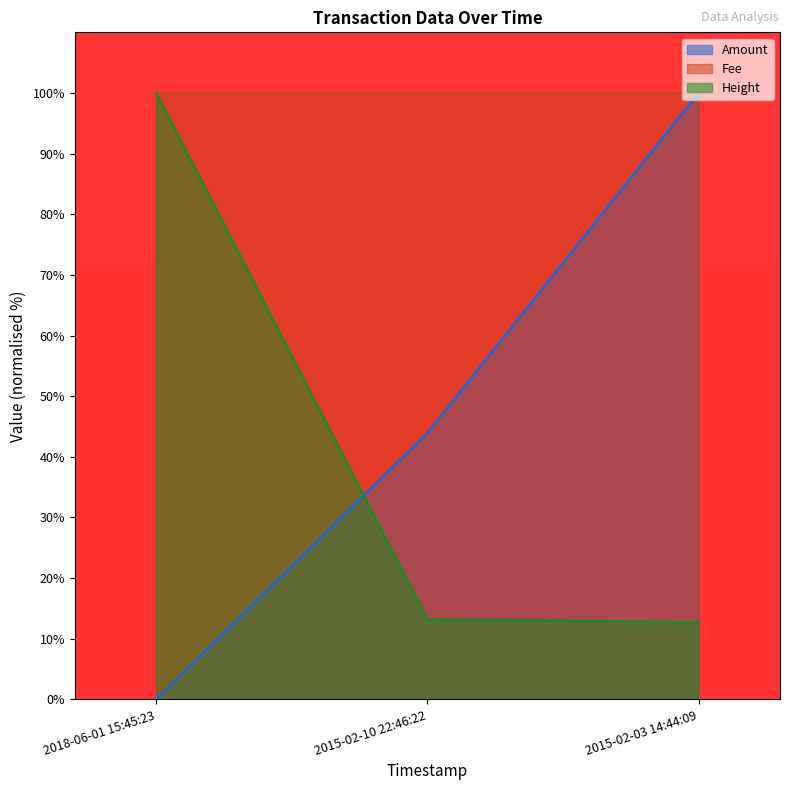

What is the average value of the Height series?

42.0